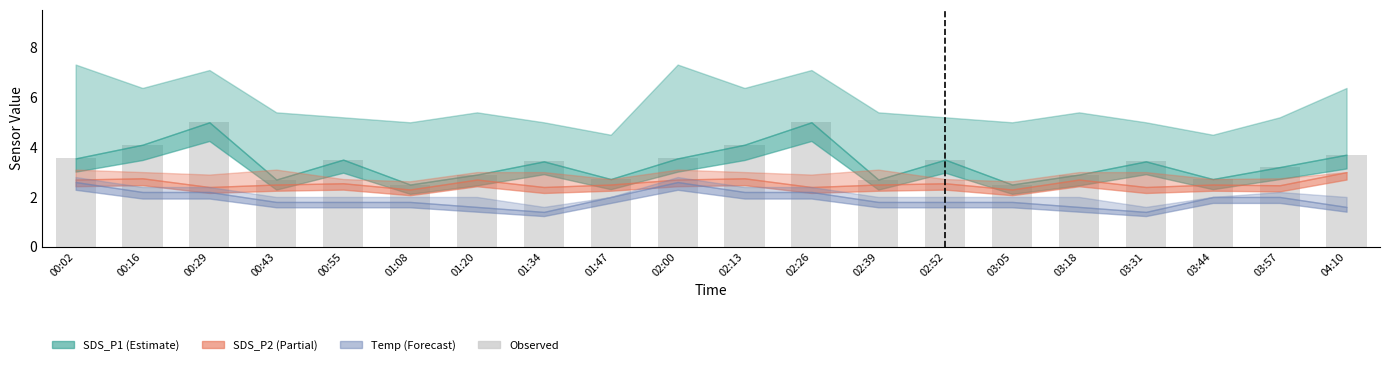

Does the chart contain stacked bars?

No